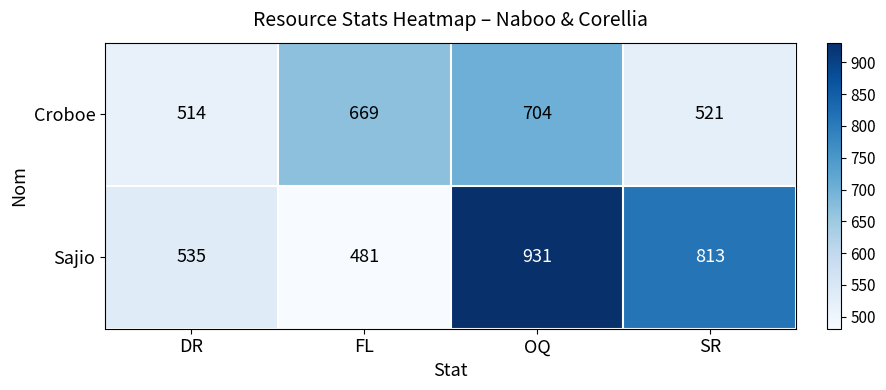

Which series has the largest range (max minus min)?

Sajio